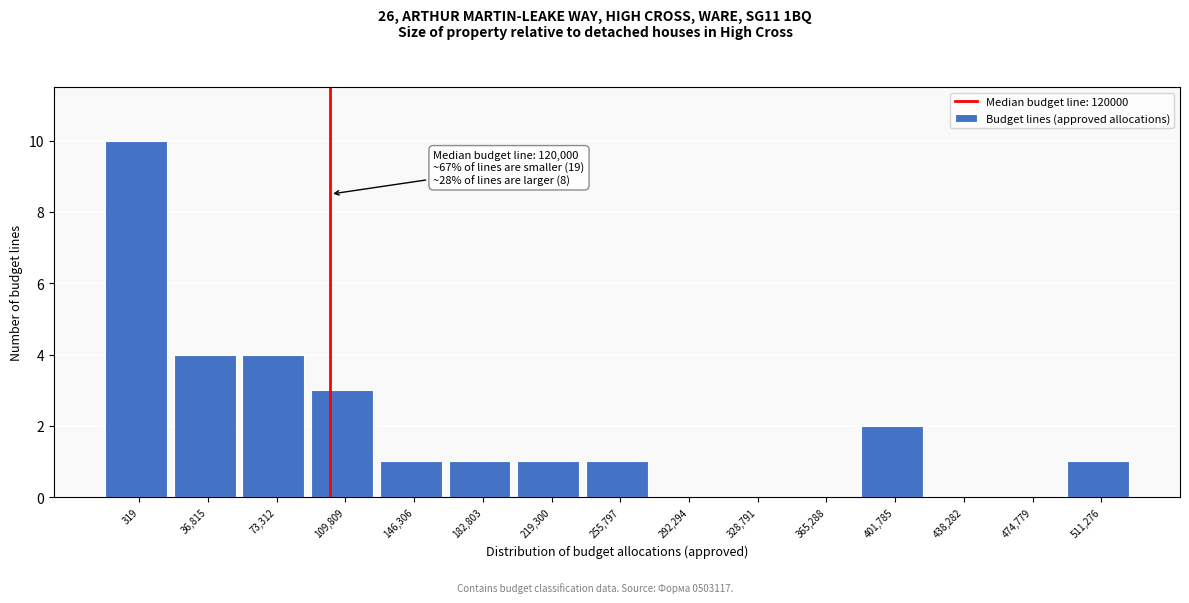

Reading left to right, list all the values displayed in this chart.

319=10	36,815=4	73,312=4	109,809=3	146,306=1	182,803=1	219,300=1	255,797=1	292,294=0	328,791=0	365,288=0	401,785=2	438,282=0	474,779=0	511,276=1